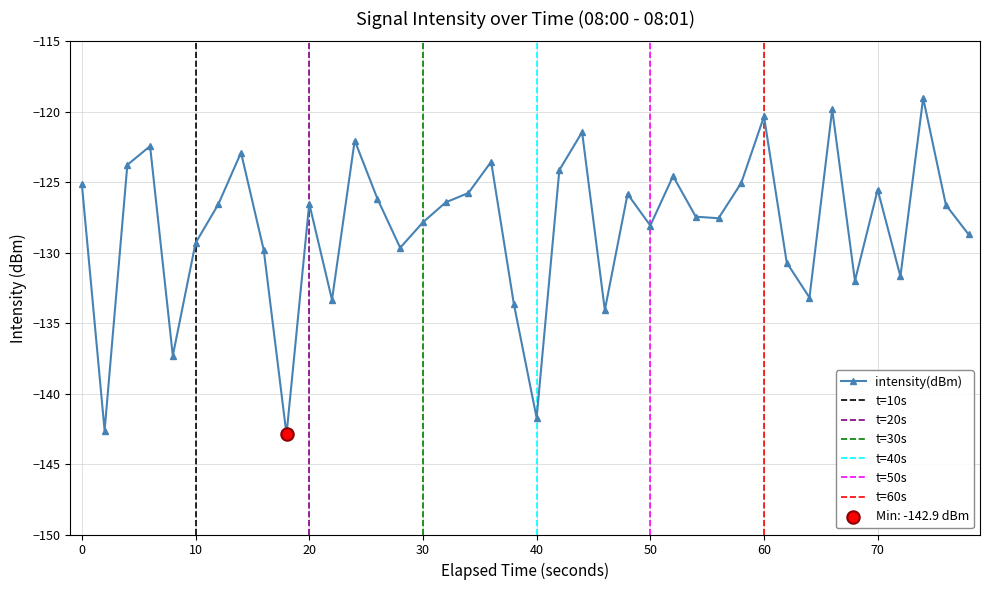

The intensity(dBm) series shows -120.3 at 60. True or false?

True